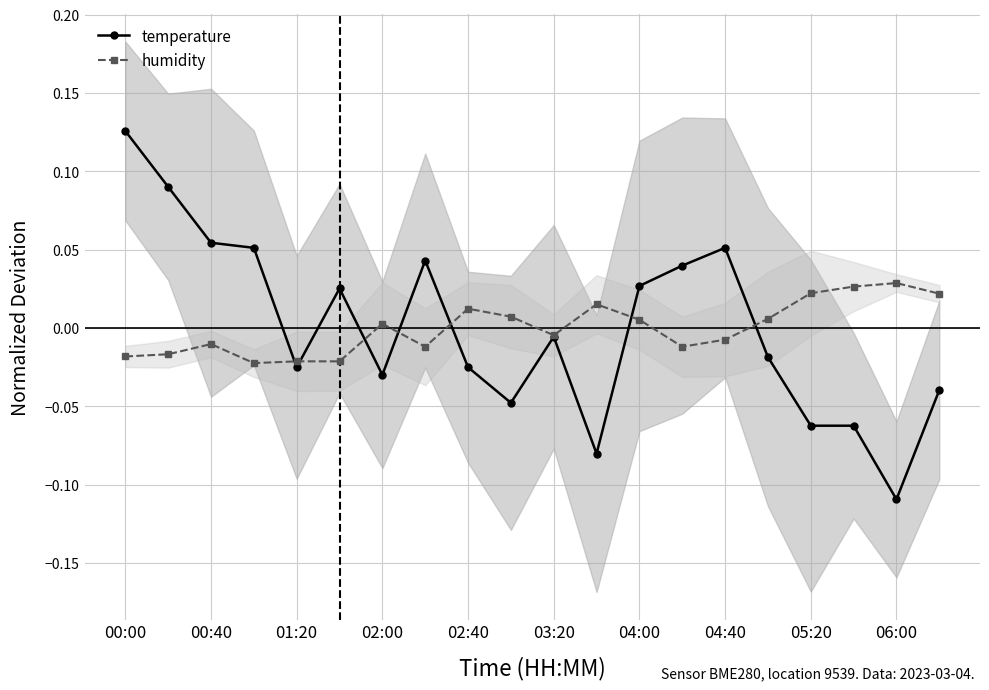

After their last crossing, which series has the higher values: humidity or temperature?

humidity